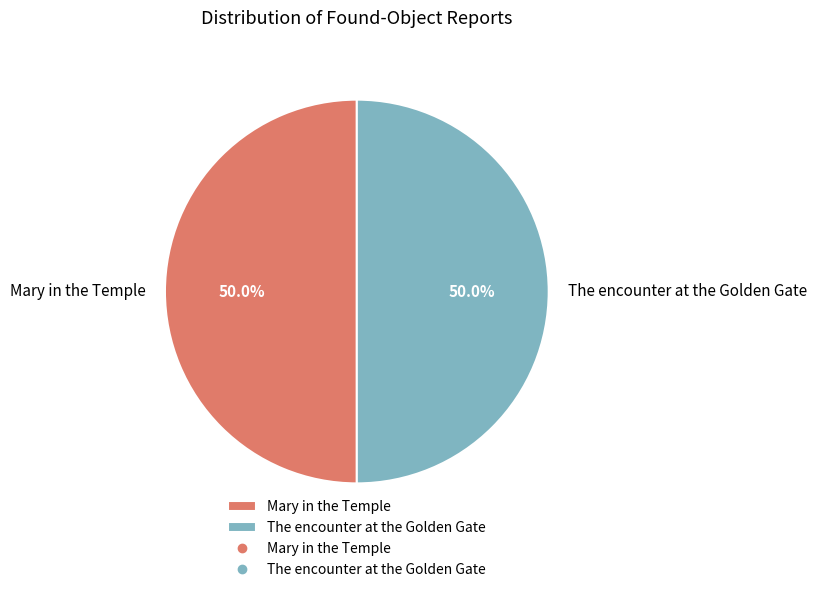

True or false: The encounter at the Golden Gate accounts for 62% of the total.

False